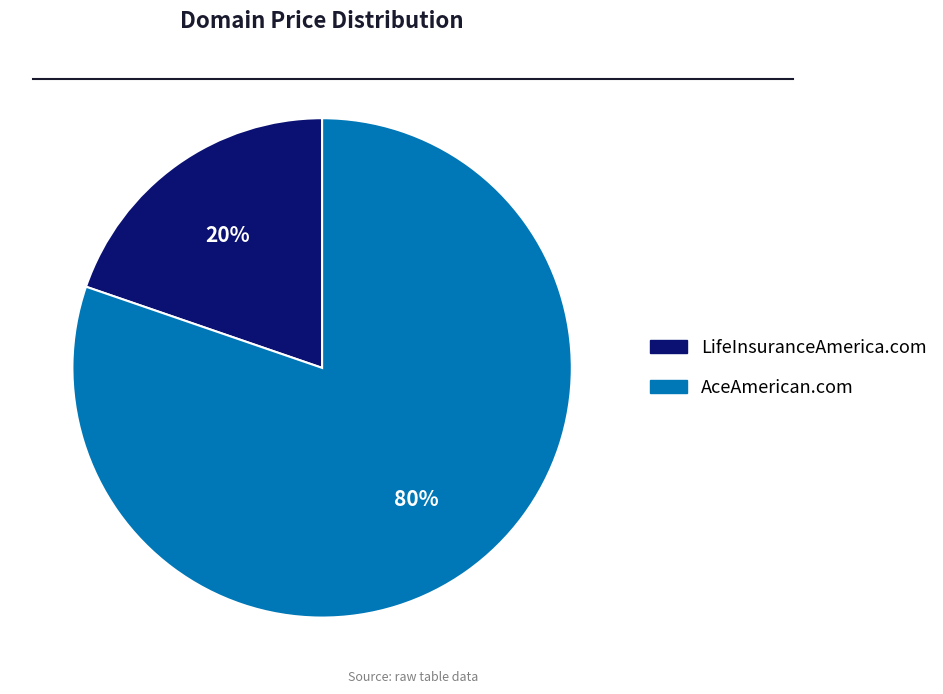

How many slices are in this pie chart?

2